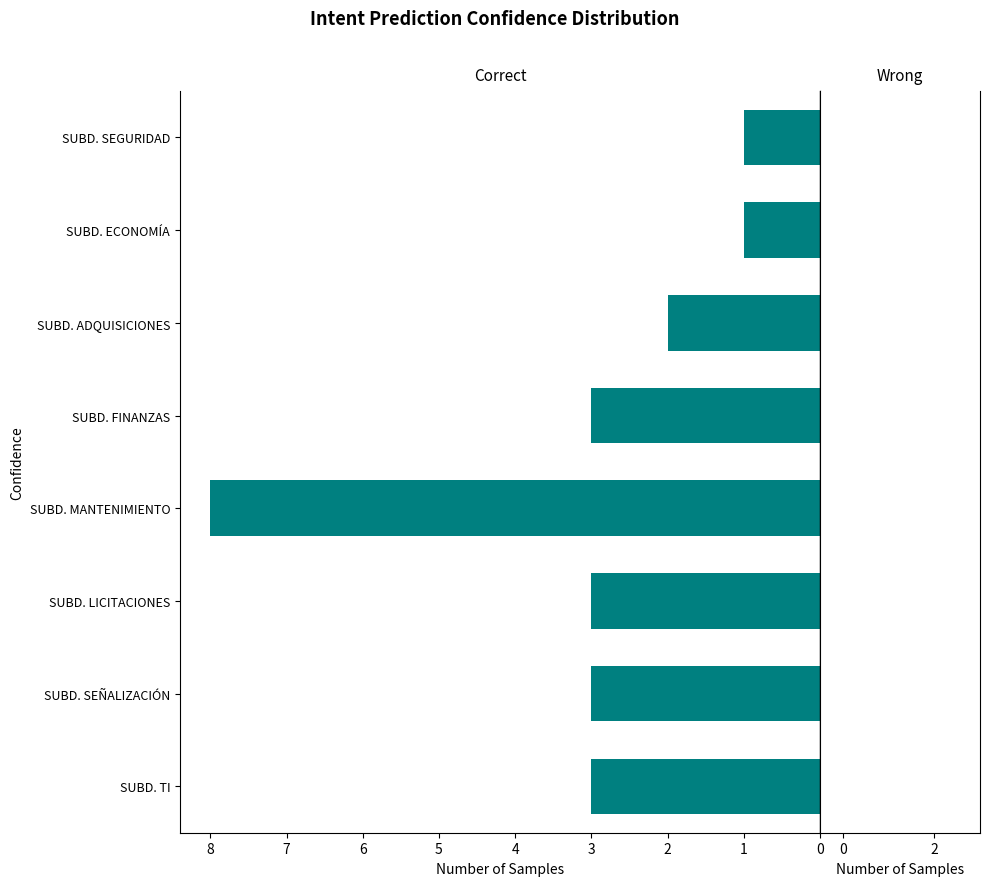

The chart shows a value of 8 at SUBD. MANTENIMIENTO. True or false?

True